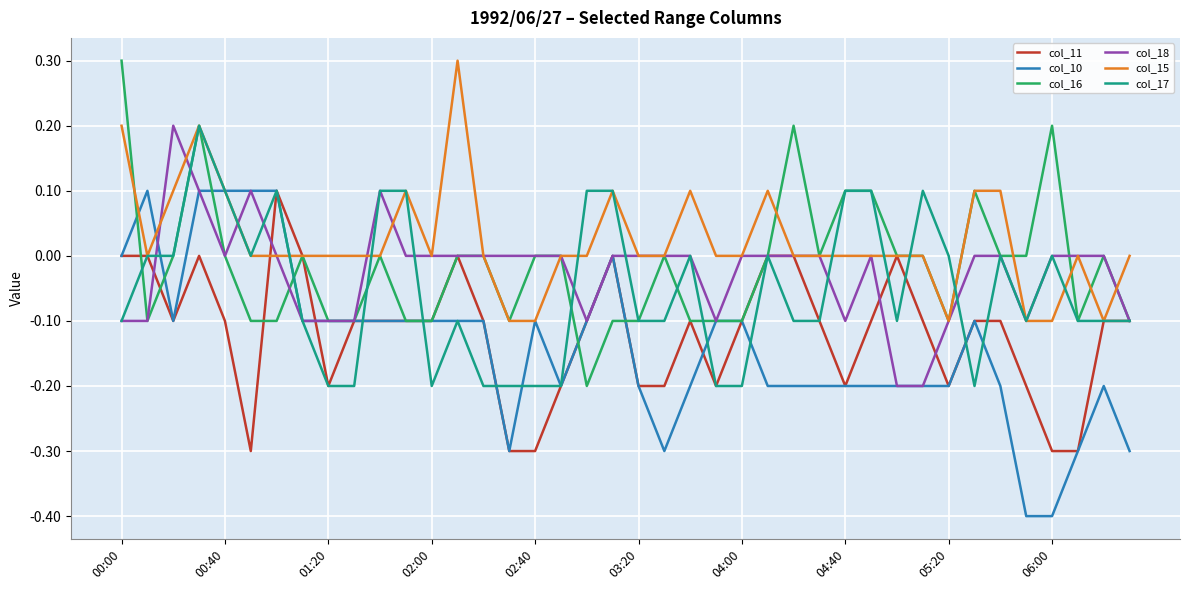

Which series has the largest total across all categories?

col_15